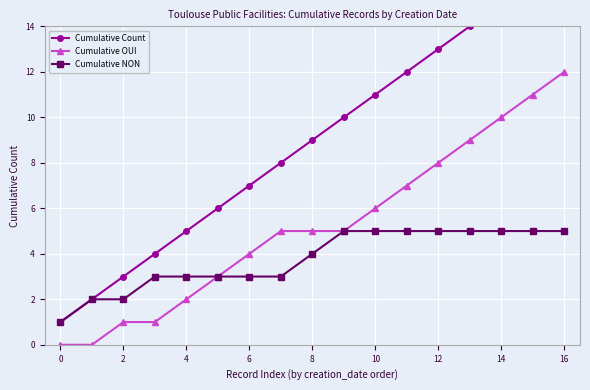

How many lines are shown in the chart?

3